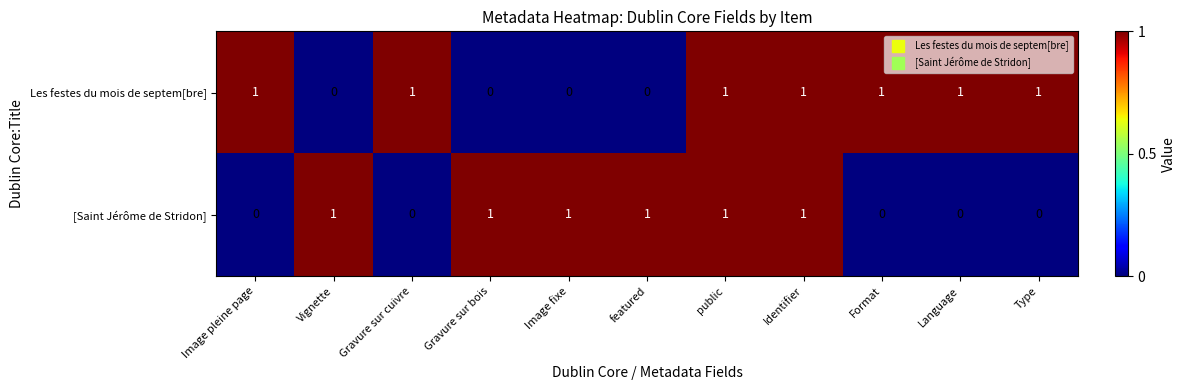

The [Saint Jérôme de Stridon] series shows 0 at Identifier. True or false?

False